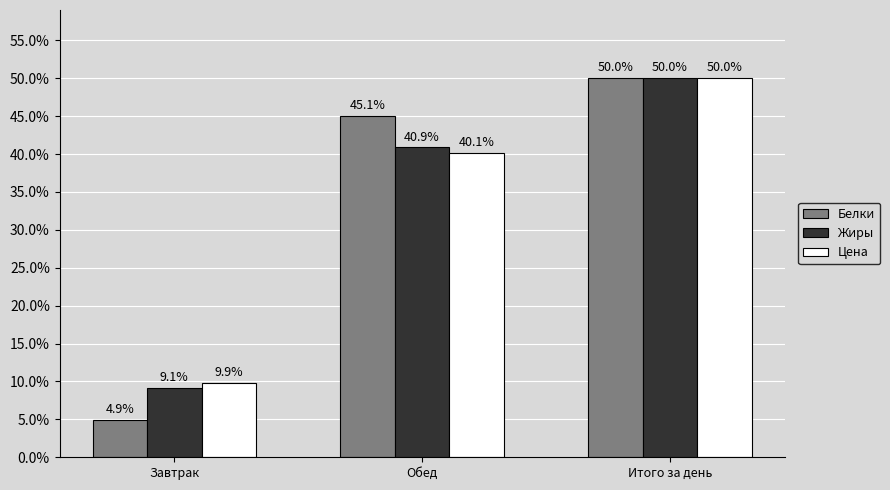

Reading right to left, extract all data points from this chart.

Белки: 50.0	45.1	4.9
Жиры: 50.0	40.9	9.1
Цена: 50.0	40.1	9.9